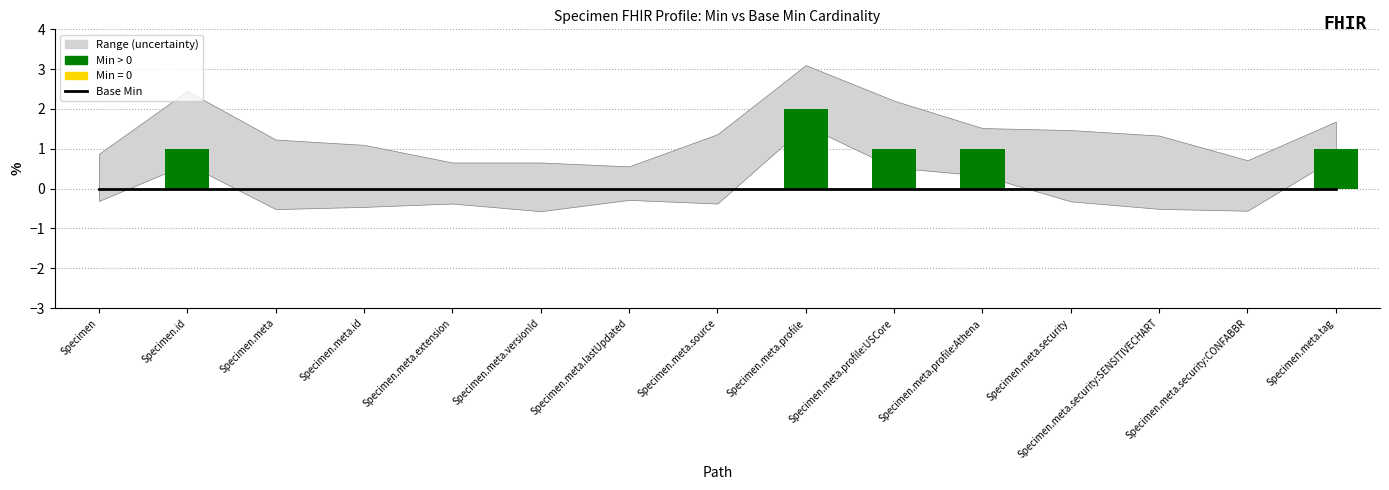

Is it true that Base Min equals 0 at Specimen.id?

True